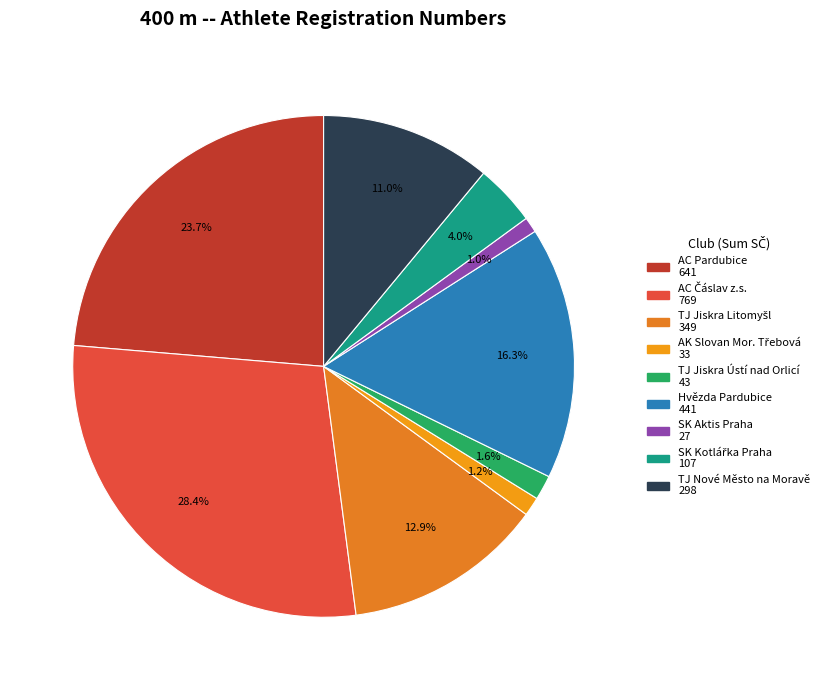

How many slices are in this pie chart?

9